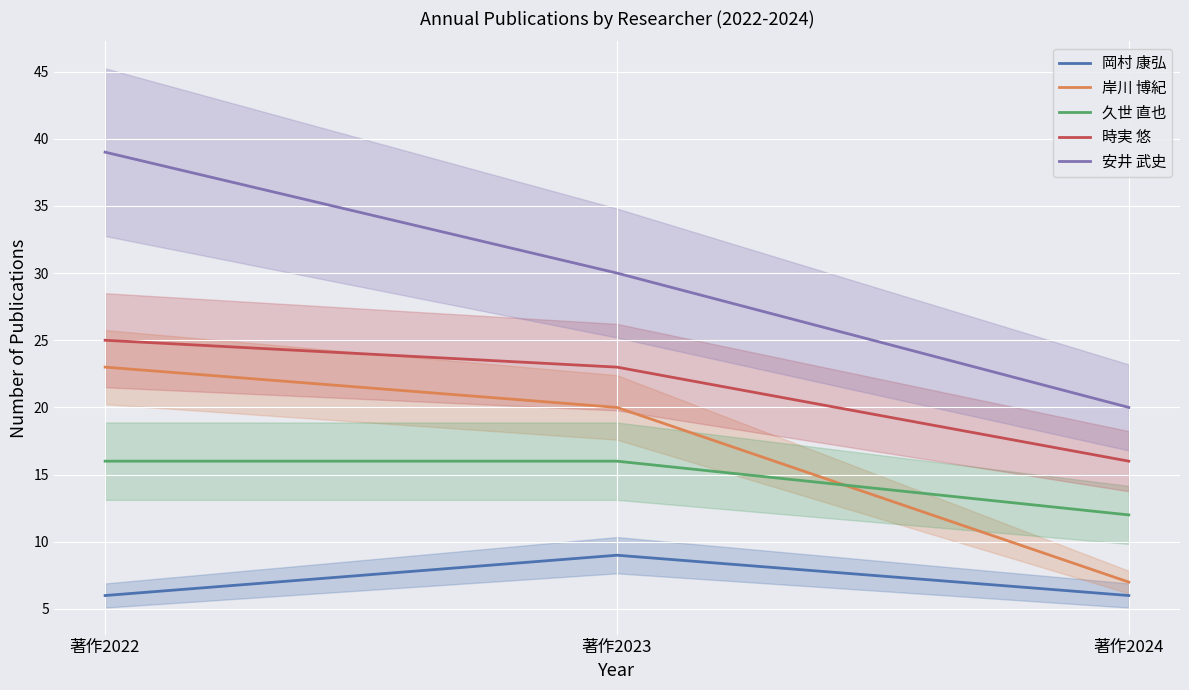

At which label does 岡村 康弘 reach its peak?

著作2023